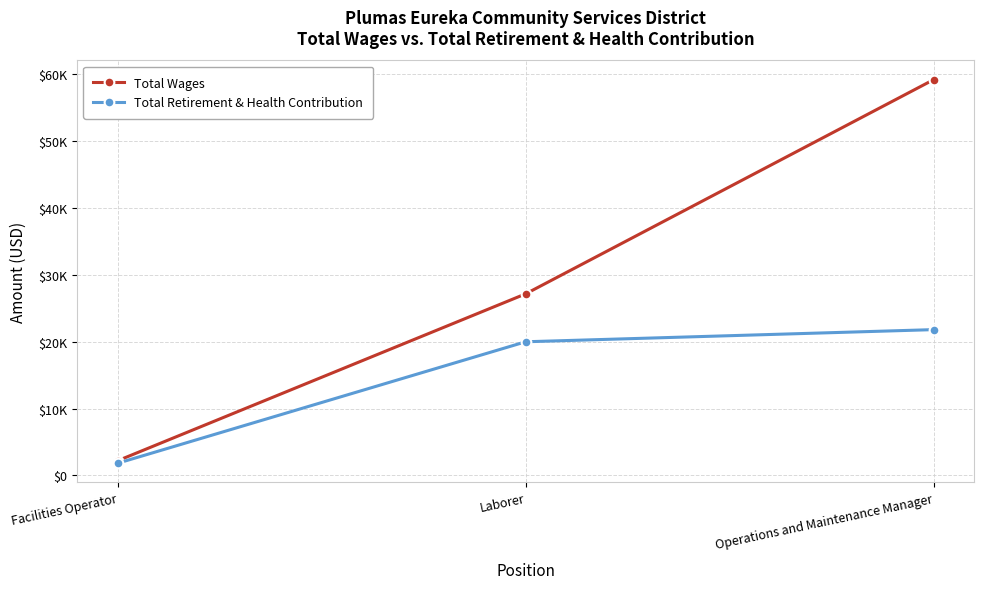

What are all the series names shown in the legend?

Total Wages, Total Retirement & Health Contribution